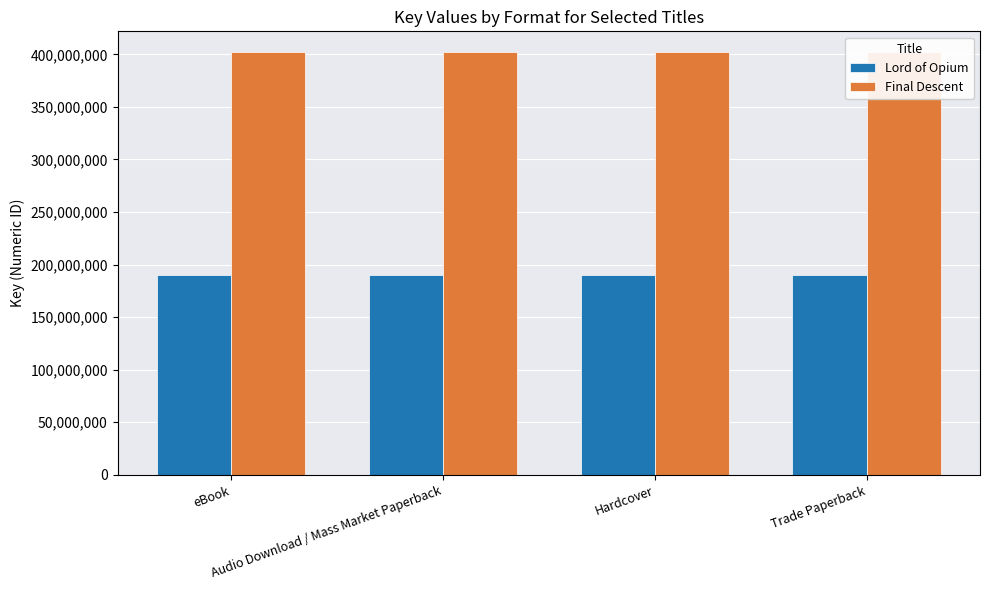

Which series has the widest spread of values?

Lord of Opium